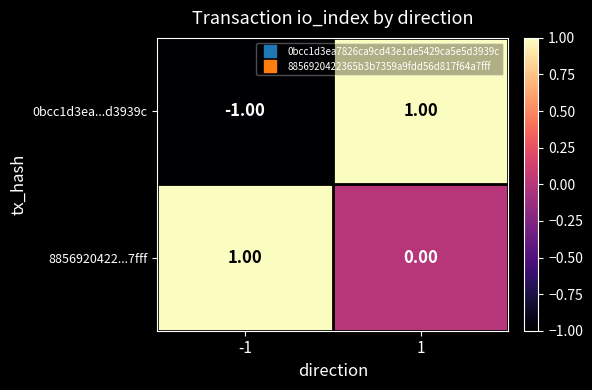

List the series in order of their overall mean, lowest first.

0bcc1d3ea...d3939c, 8856920422...7fff